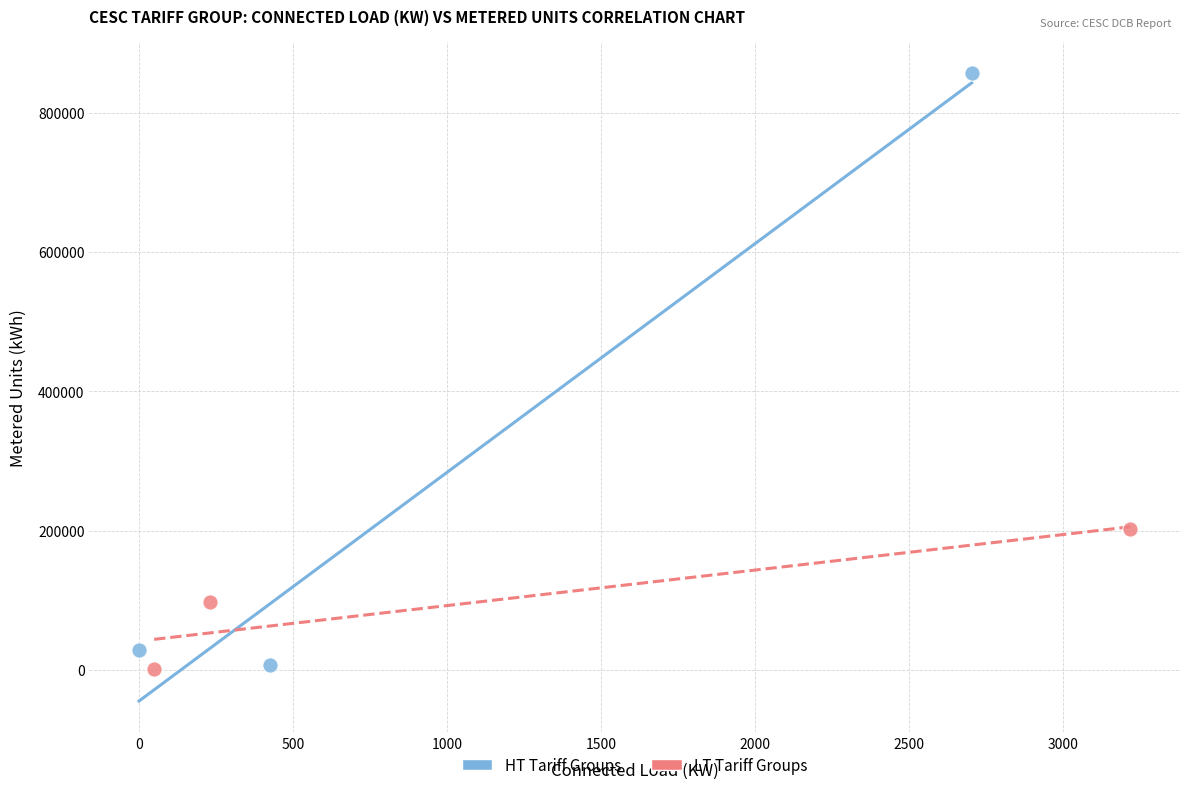

Which series contains the highest Y value?

HT Tariff Groups